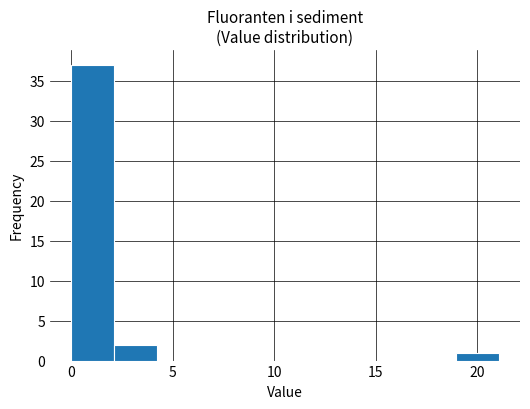

Reading left to right, transcribe this chart: for each bar, give the range it covers on the x-axis and its height. Neither the bar edges nor the heights are printed on the chart, so give them approximately, as read against the axes.

0.0 to 2.0: 37
2.0 to 4.0: 2
4.0 to 6.5: 0
6.5 to 8.5: 0
8.5 to 10.5: 0
10.5 to 12.5: 0
12.5 to 14.5: 0
14.5 to 17.0: 0
17.0 to 19.0: 0
19.0 to 21.0: 1